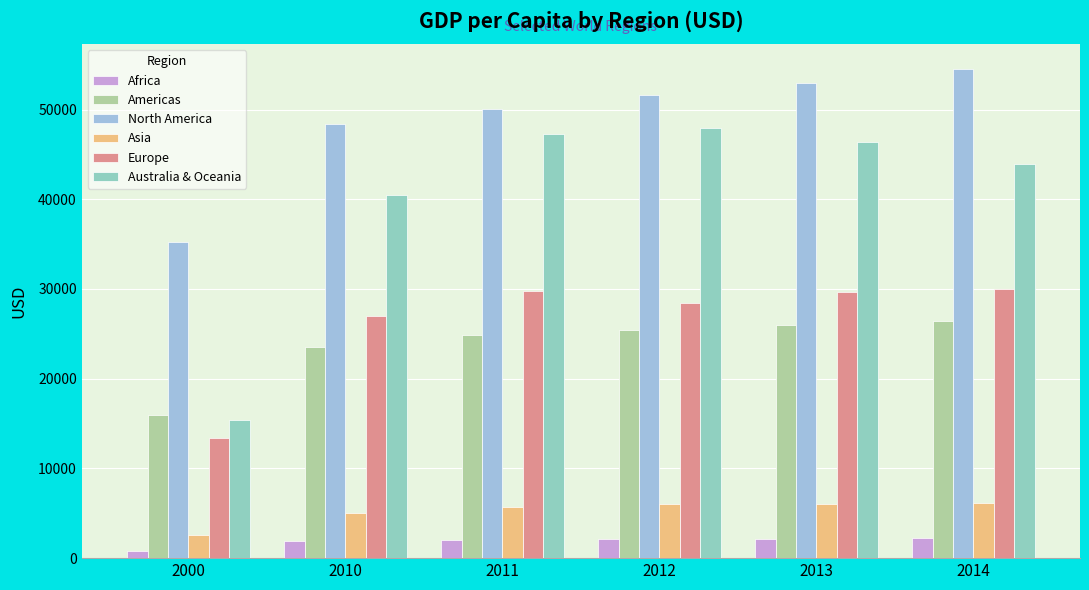

At which label does Europe reach its minimum?

2000